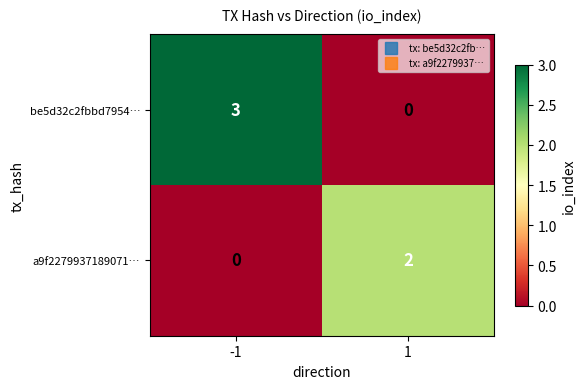

Reading left to right, list all the values displayed in this chart.

be5d32c2fbbd7954…: -1=3	1=0
a9f2279937189071…: -1=0	1=2